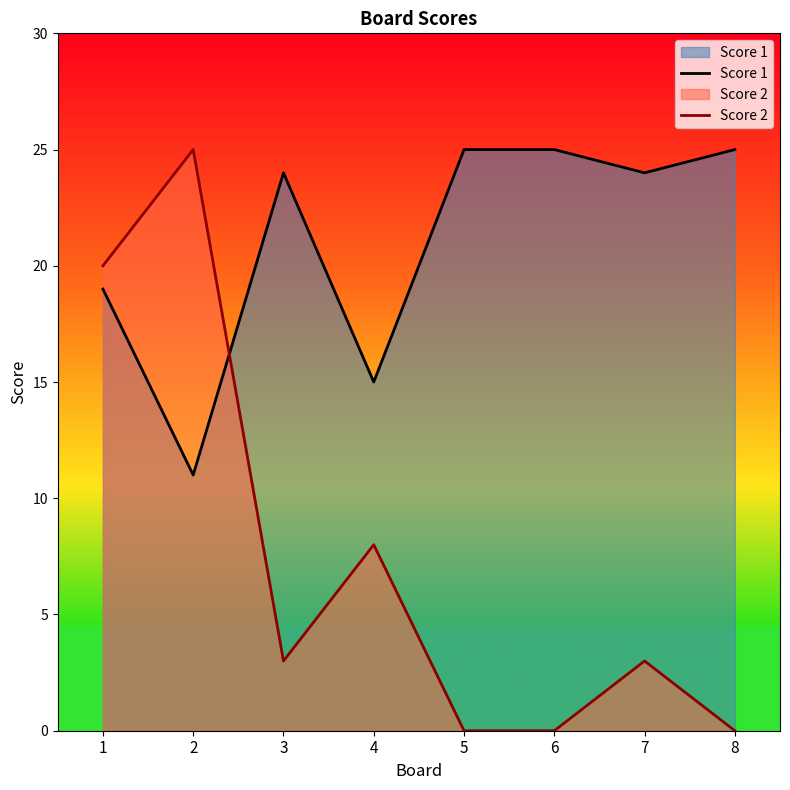

Reading right to left, transcribe all the data shown in this chart.

Score 1: 25	24	25	25	15	24	11	19
Score 2: 0	3	0	0	8	3	25	20